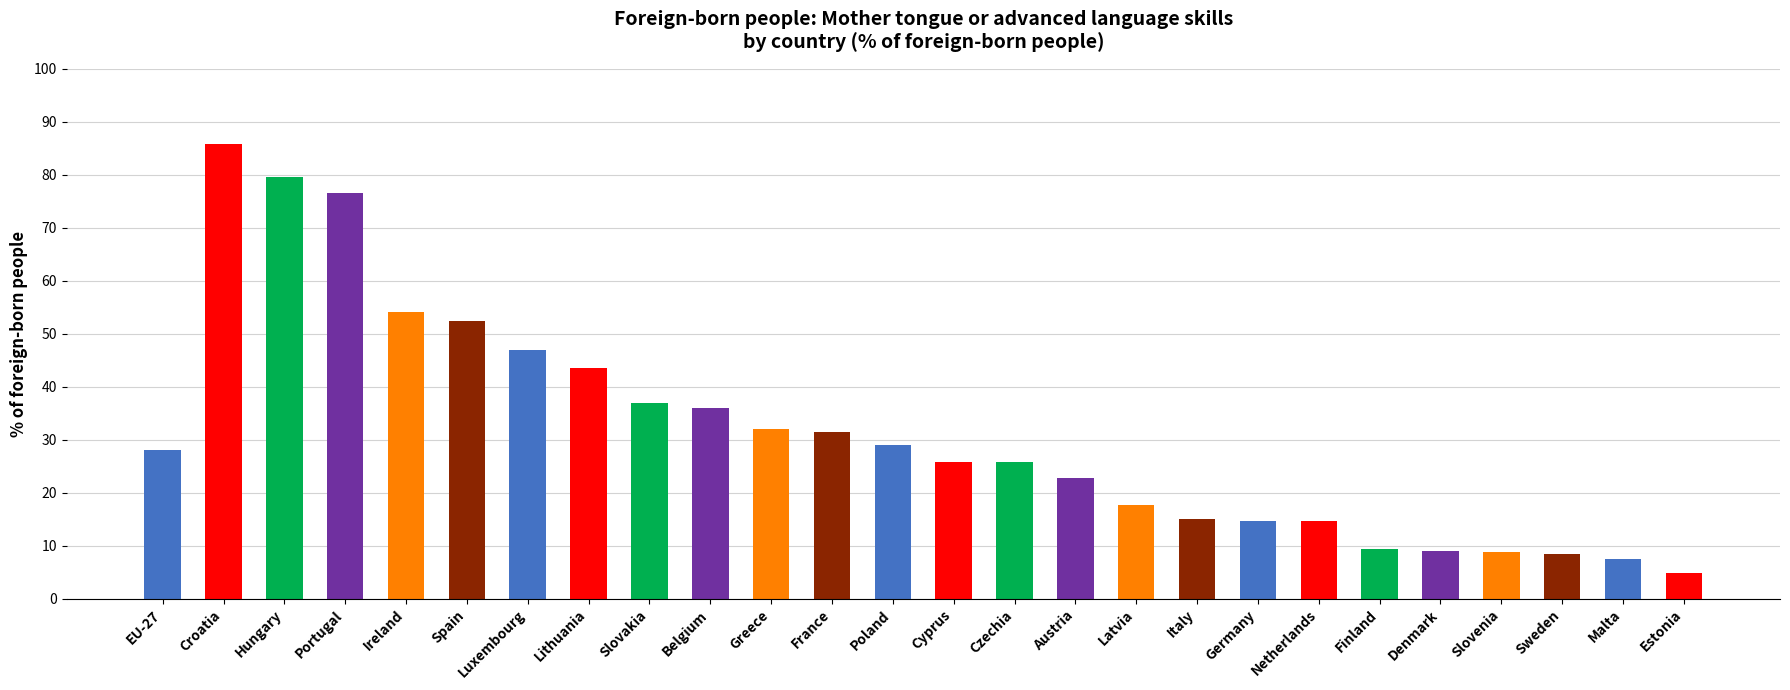

What value does the data have at Portugal?

76.5